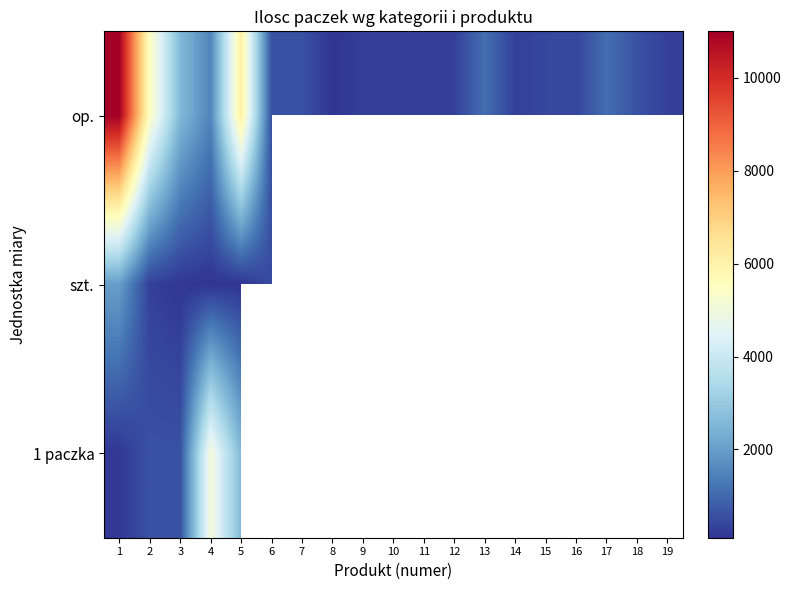

Where is szt. nearest to the value 1050?

6